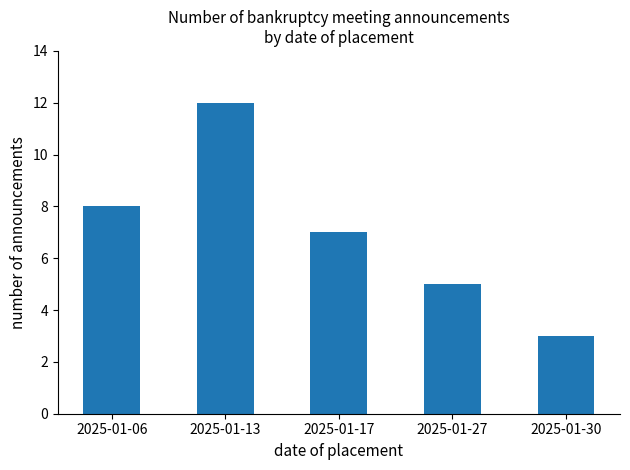

Reading left to right, extract all data points from this chart.

2025-01-06=8	2025-01-13=12	2025-01-17=7	2025-01-27=5	2025-01-30=3